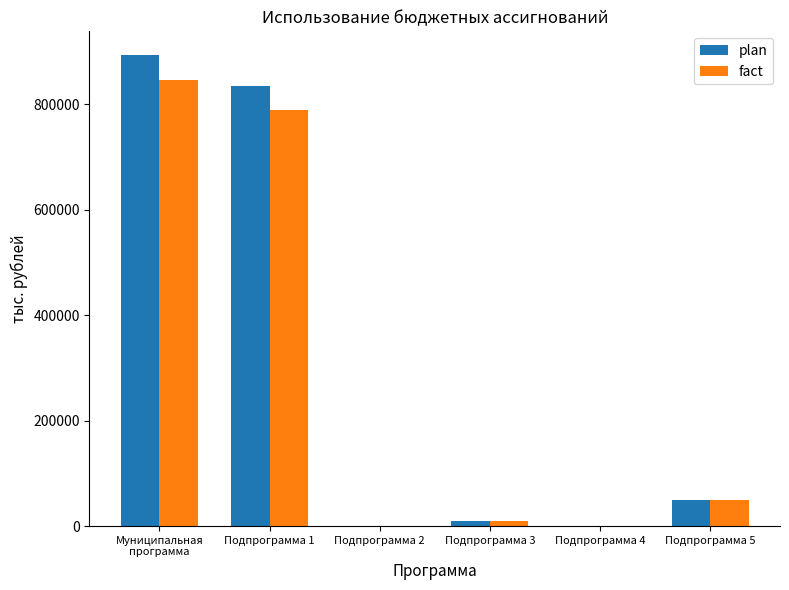

What is the difference between the fact values at Подпрограмма 1 and Подпрограмма 2?

788476.4